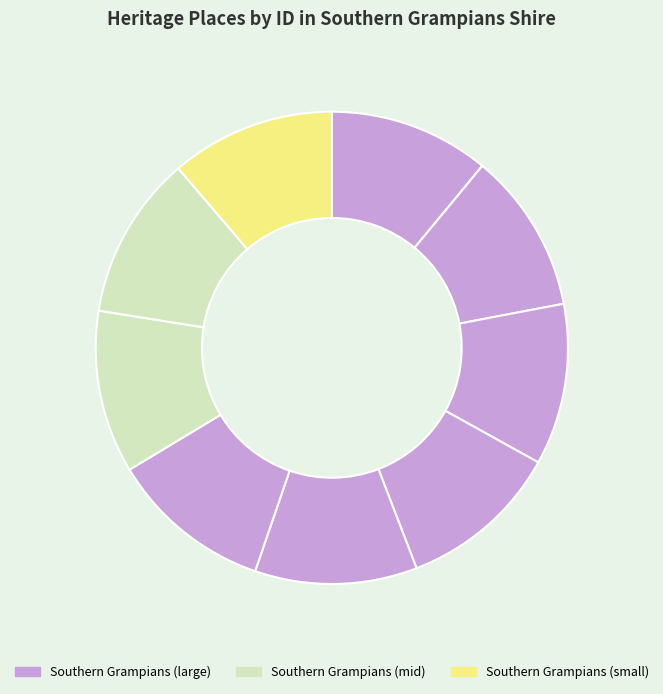

How many slices are in this pie chart?

9